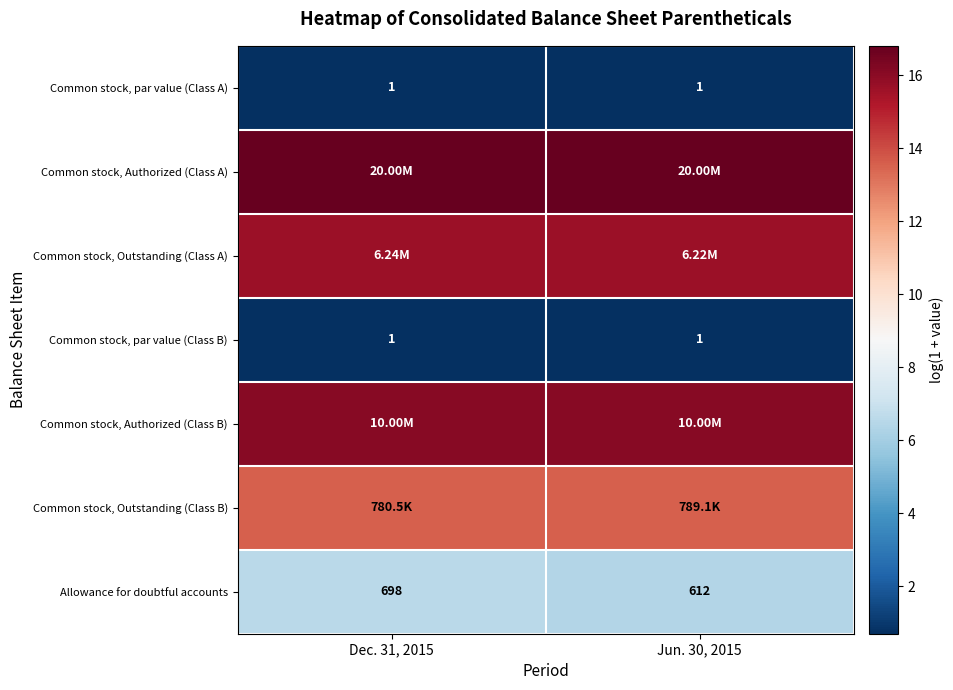

Is the value of Common stock, par value (Class A) at Jun. 30, 2015 greater than the value of Allowance for doubtful accounts at Dec. 31, 2015?

No